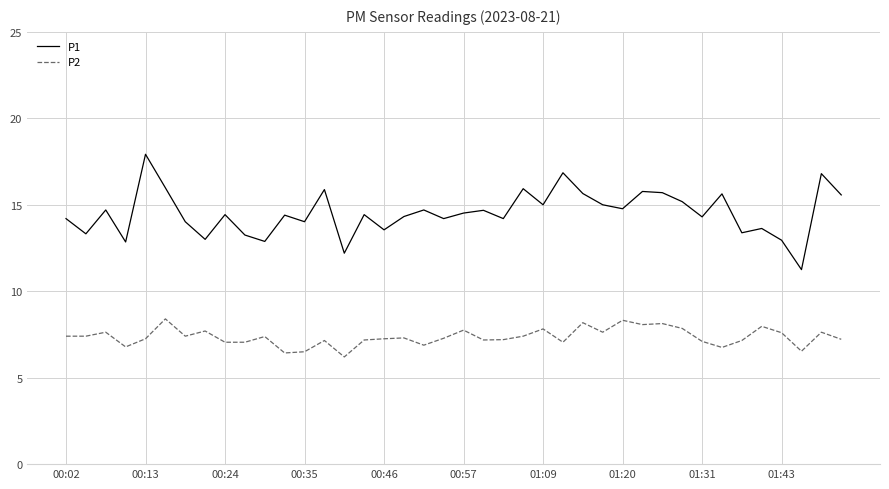

What are all the series names shown in the legend?

P1, P2